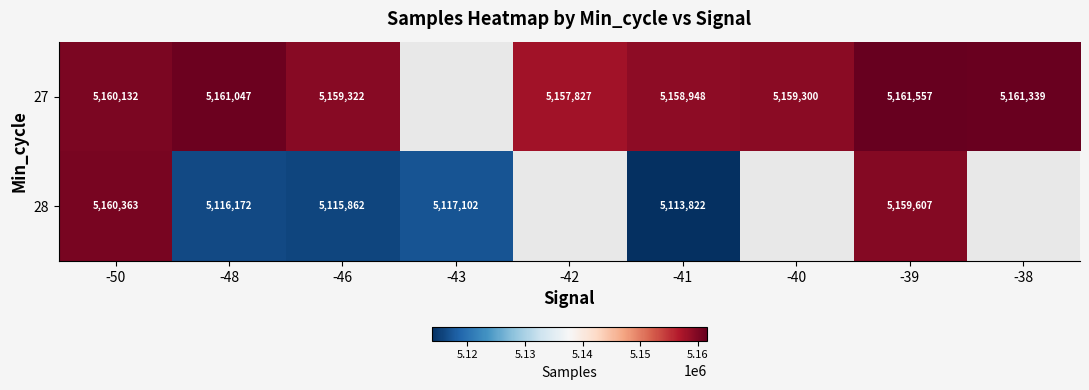

Between -48 and -46, which series saw the biggest shift?

27